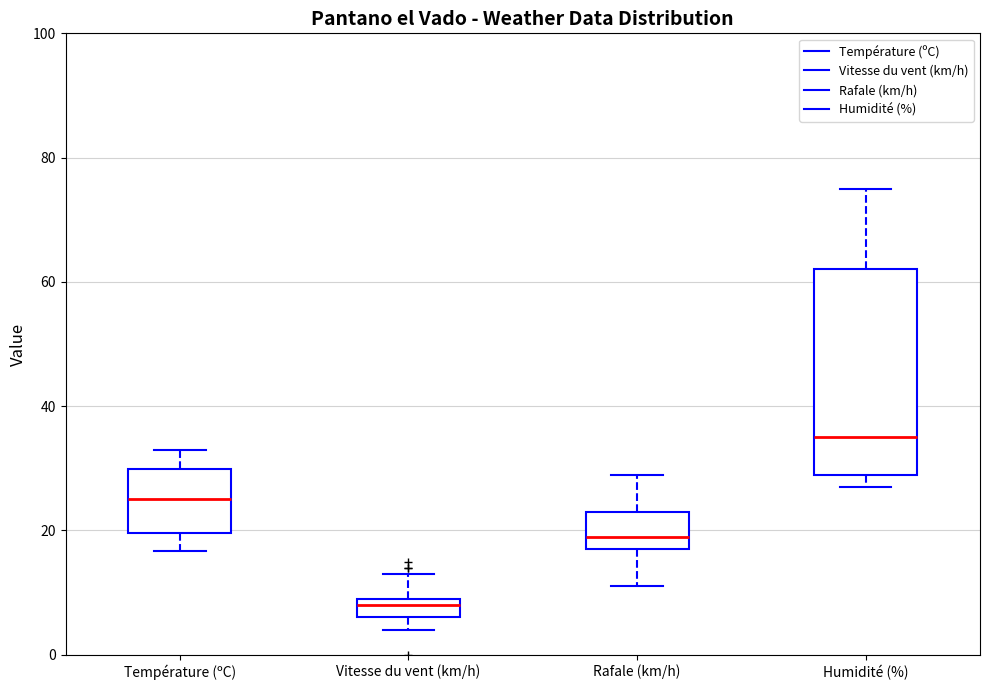

Reading left to right, transcribe this box plot: for each box, give where its median line is, the range the box spans, and where its two whiskers end, as read against the y-axis. The values are not printed on the chart, so give them approximately, as read against the axis.

Température (ºC): median 26, box 20 to 30, whiskers 16 to 32
Vitesse du vent (km/h): median 8, box 6 to 10, whiskers 4 to 14
Rafale (km/h): median 20, box 18 to 24, whiskers 12 to 30
Humidité (%): median 36, box 30 to 62, whiskers 28 to 76